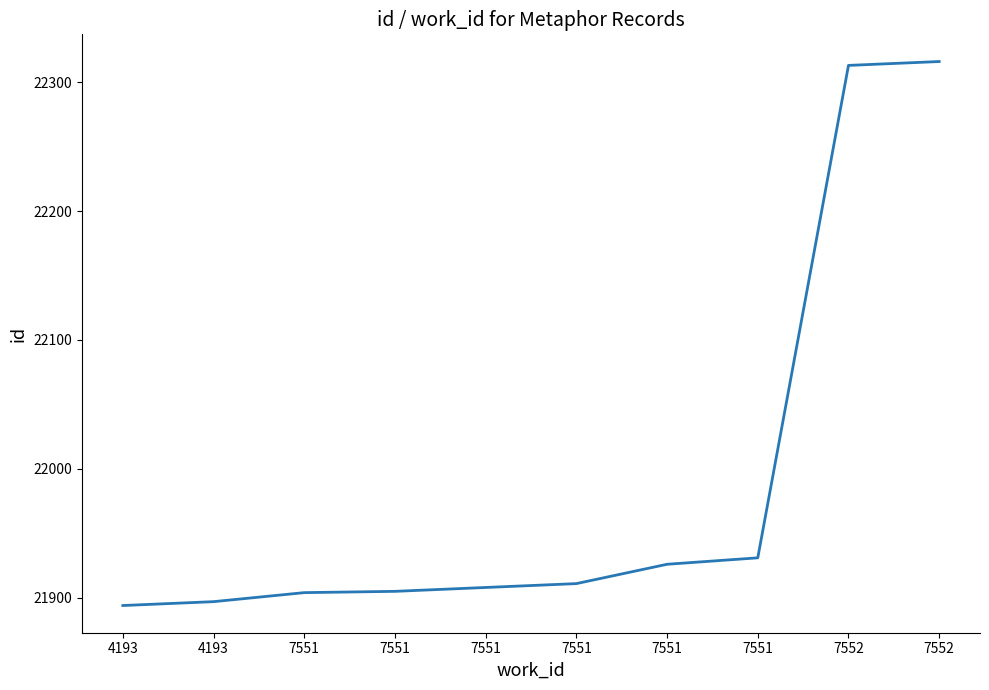

Does the chart have visible grid lines?

No